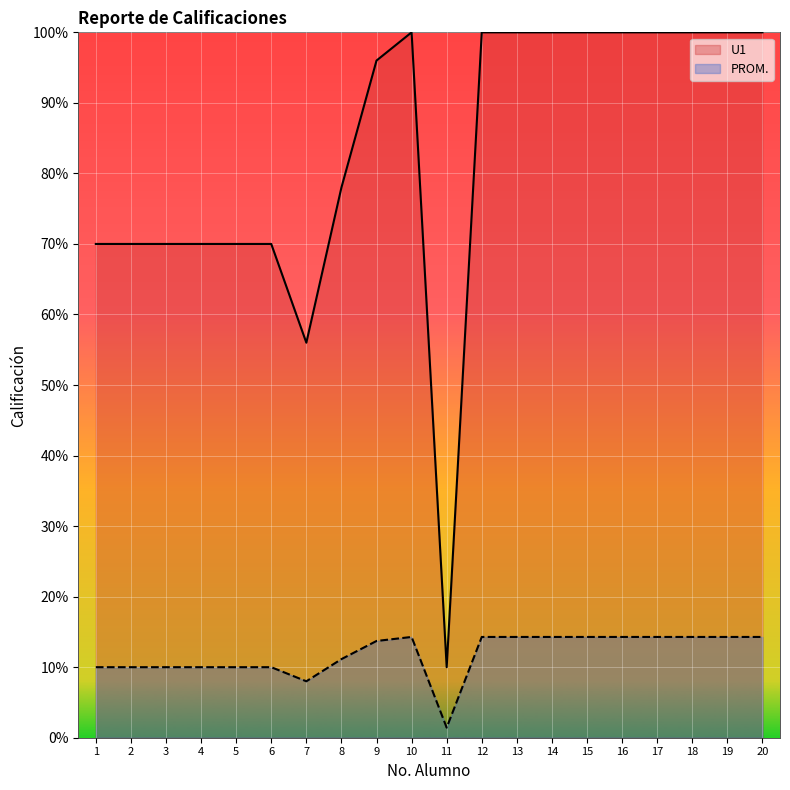

Where is the first local minimum for PROM.?

7